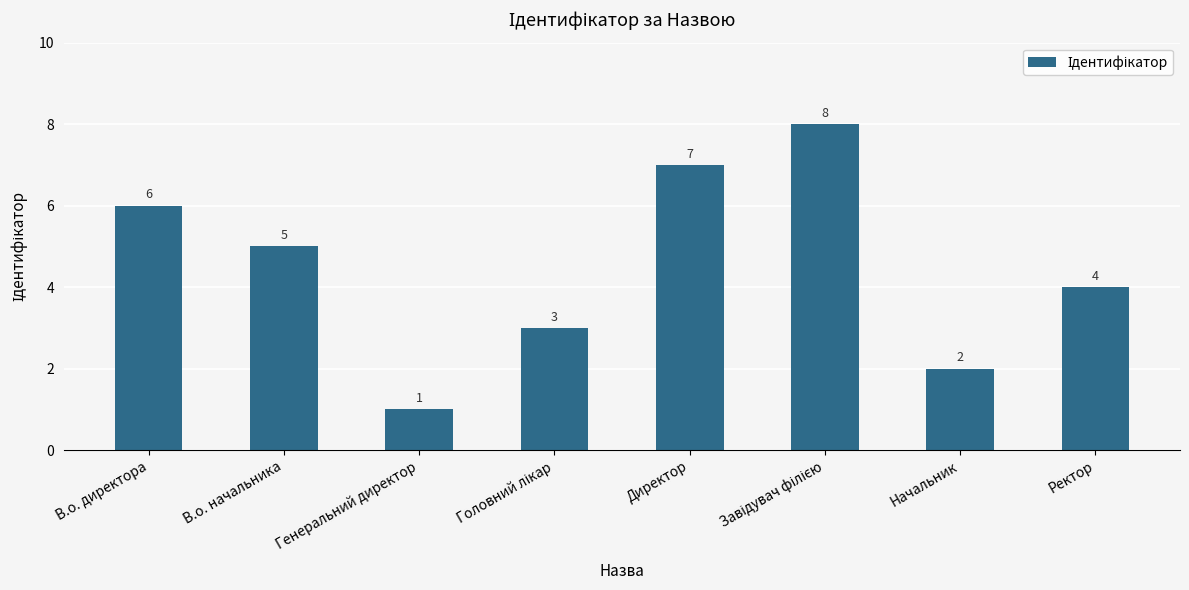

How many values are below 5?

4